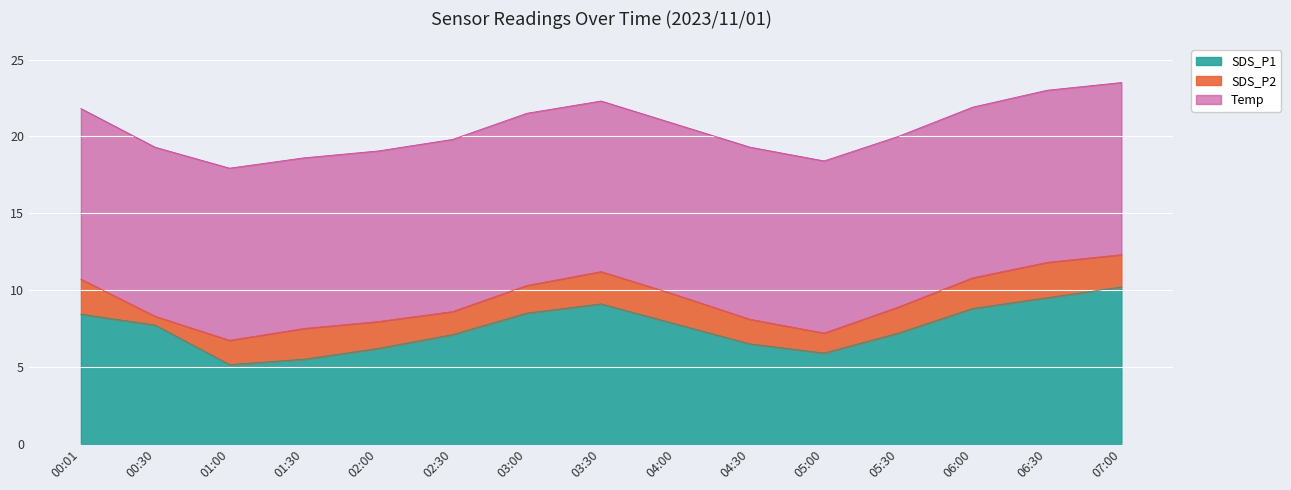

True or false: SDS_P2 has a value of 2.8 at 05:30.

False